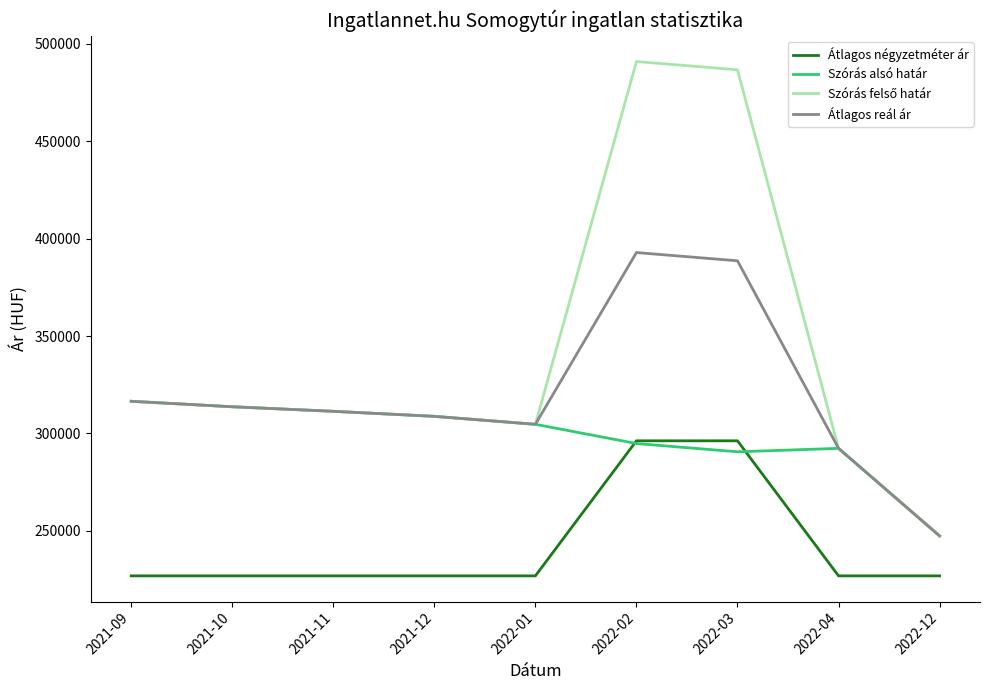

What is the spread (max minus min) of values at 2022-04?

65496